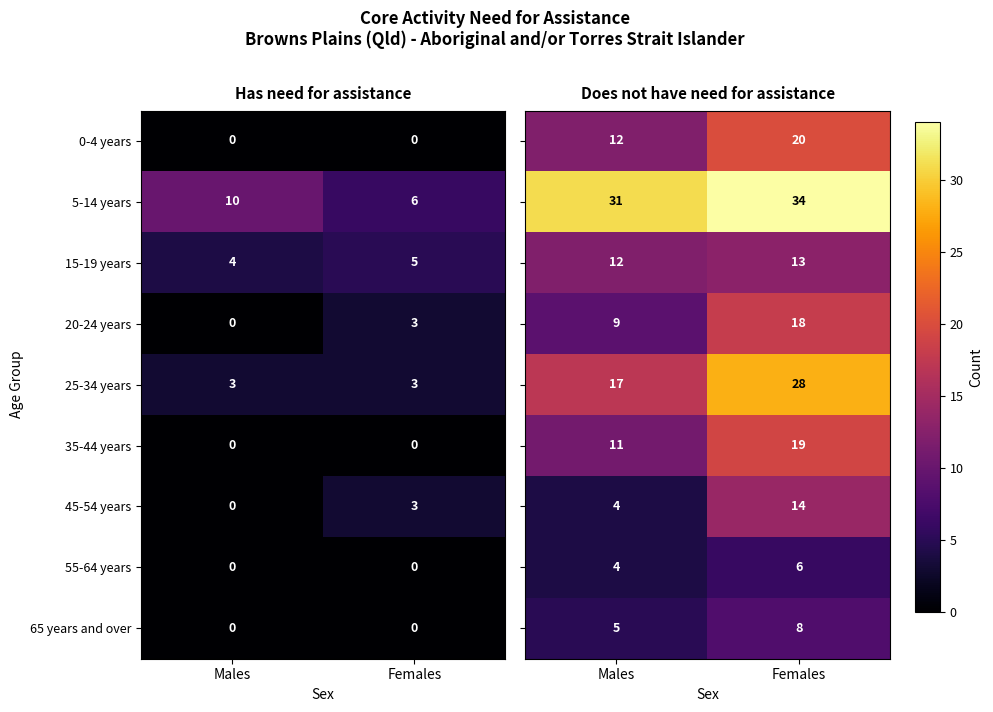

Which category has the lowest value in the 20-24 years series?

Males